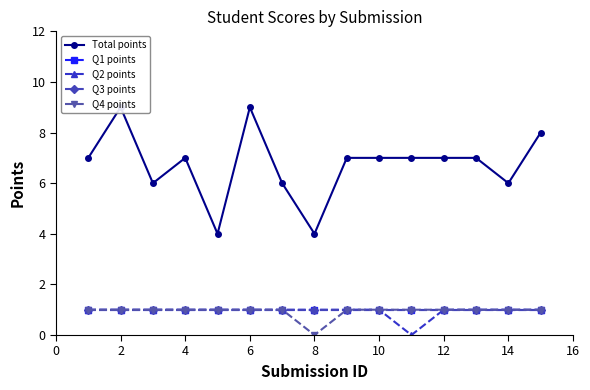

True or false: Q4 points and Q2 points intersect in this chart.

False